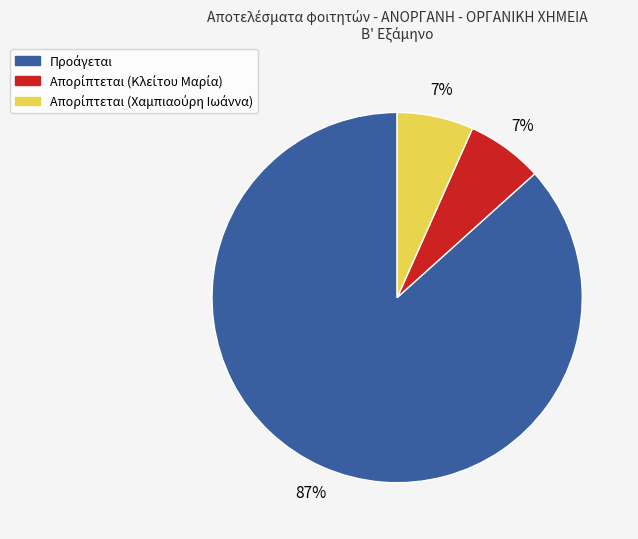

Is there a majority slice in this chart?

Yes